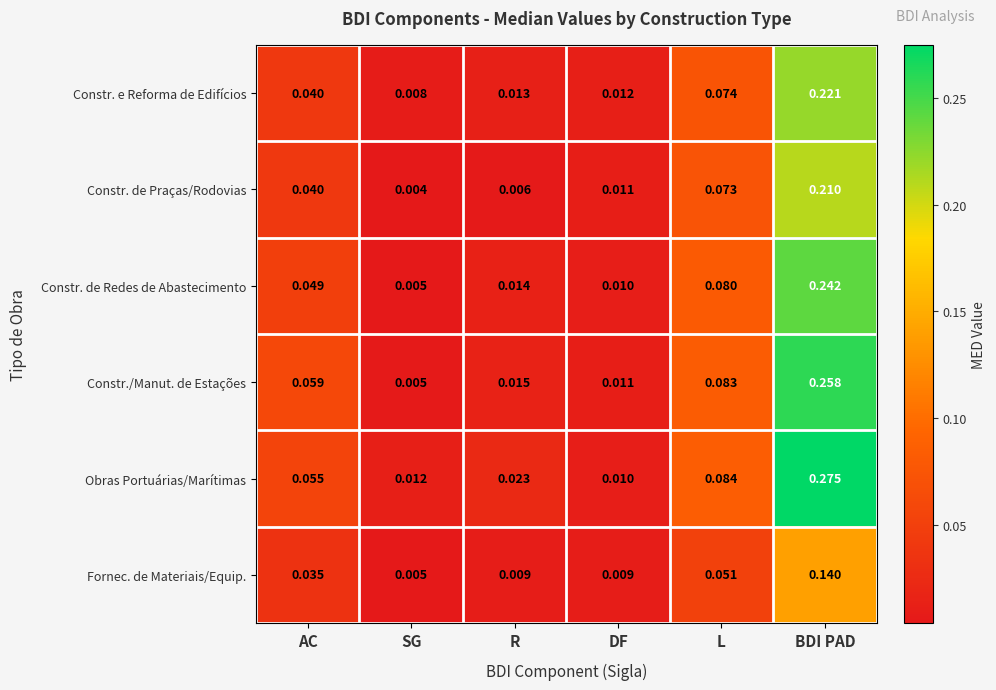

Which series has the largest total across all categories?

Obras Portuárias/Marítimas